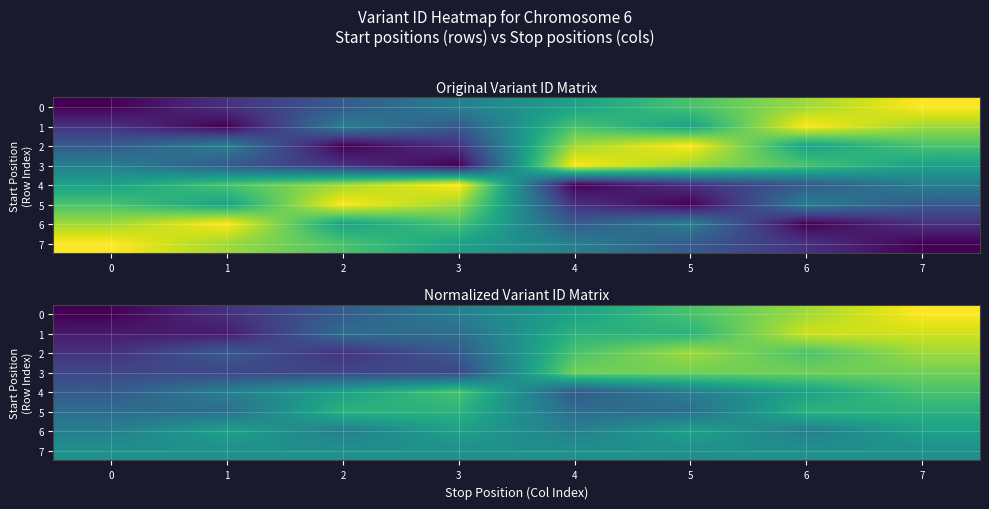

Count the number of categories in the chart.

8